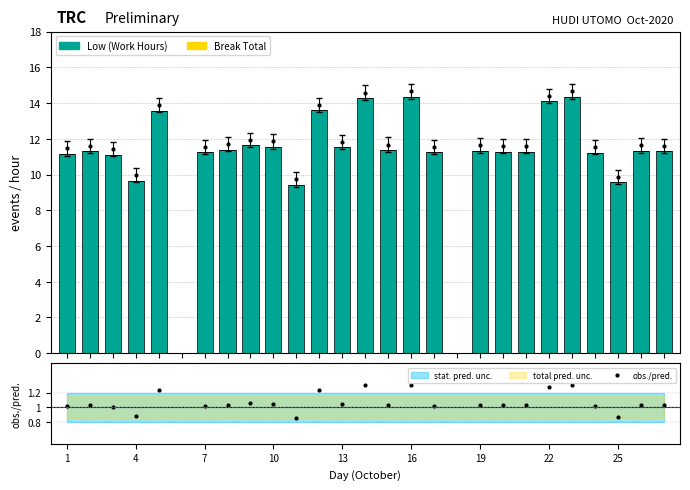

List the series in order of their peak value, lowest first.

Break Total, obs./pred., Low